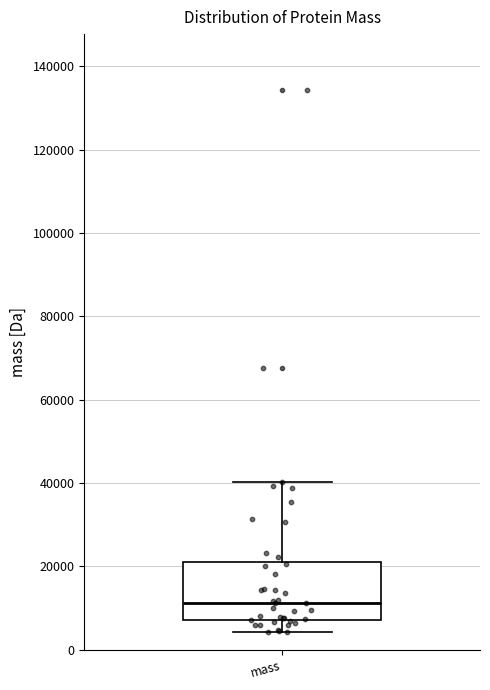

Read this box plot against the y-axis: the position of the median line, the range covered by the box, and the ends of both whiskers. The values are not printed on the chart, so give them approximately, as read against the axis.

median 12000, box 8000 to 22000, whiskers 4000 to 40000